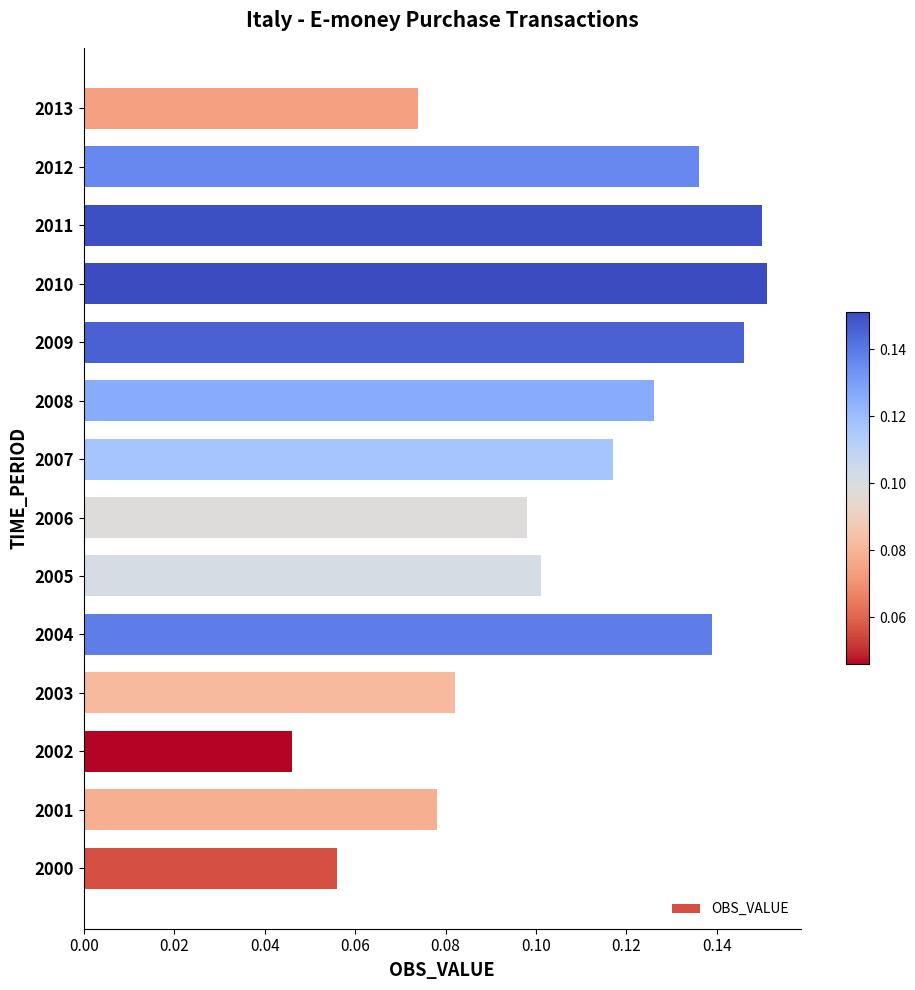

How many values are between 0 and 1?

14